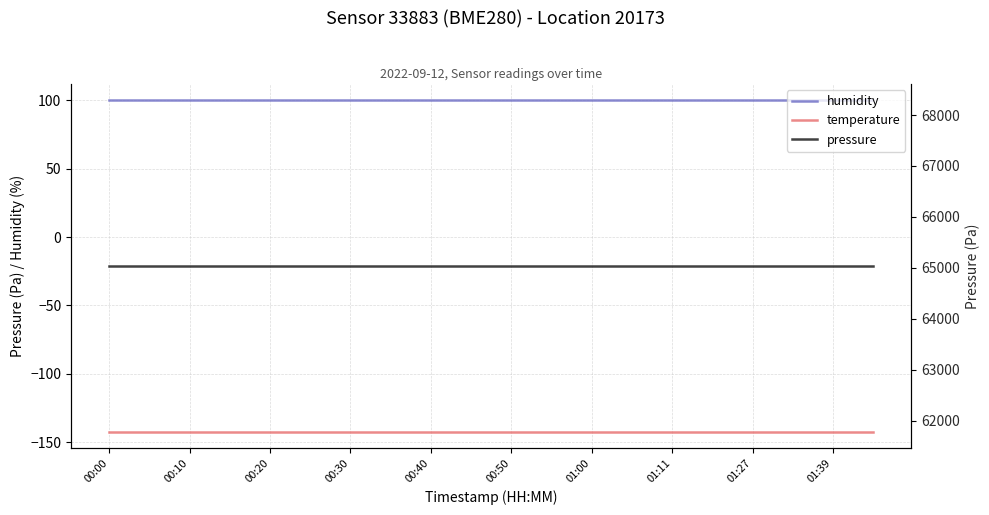

Reading left to right, extract all data points from this chart.

humidity: 100.0	100.0	100.0	100.0	100.0	100.0	100.0	100.0	100.0	100.0	100.0	100.0	100.0	100.0	100.0	100.0	100.0	100.0	100.0	100.0
temperature: -142.4	-142.4	-142.4	-142.4	-142.4	-142.4	-142.4	-142.4	-142.4	-142.4	-142.4	-142.4	-142.4	-142.4	-142.4	-142.4	-142.4	-142.4	-142.4	-142.4
pressure: 65036.8	65036.8	65036.8	65036.8	65036.8	65036.8	65036.8	65036.8	65036.8	65036.8	65036.8	65036.8	65036.8	65036.8	65036.8	65036.8	65036.8	65036.8	65036.8	65036.8